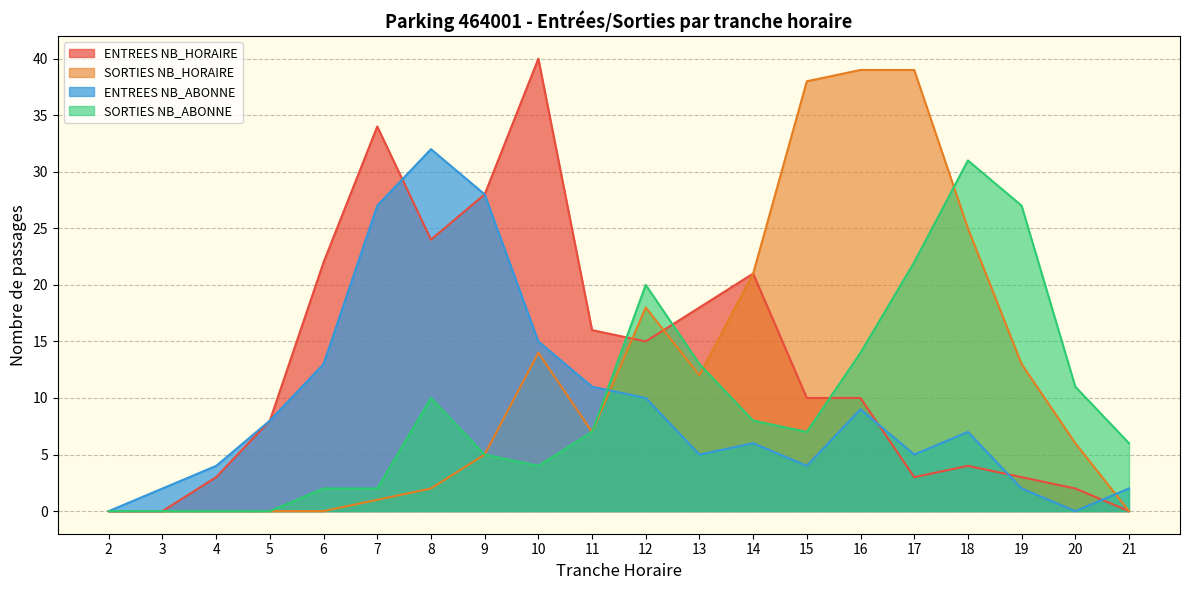

What is the difference between the second highest and minimum values in the SORTIES NB_ABONNE series?

27